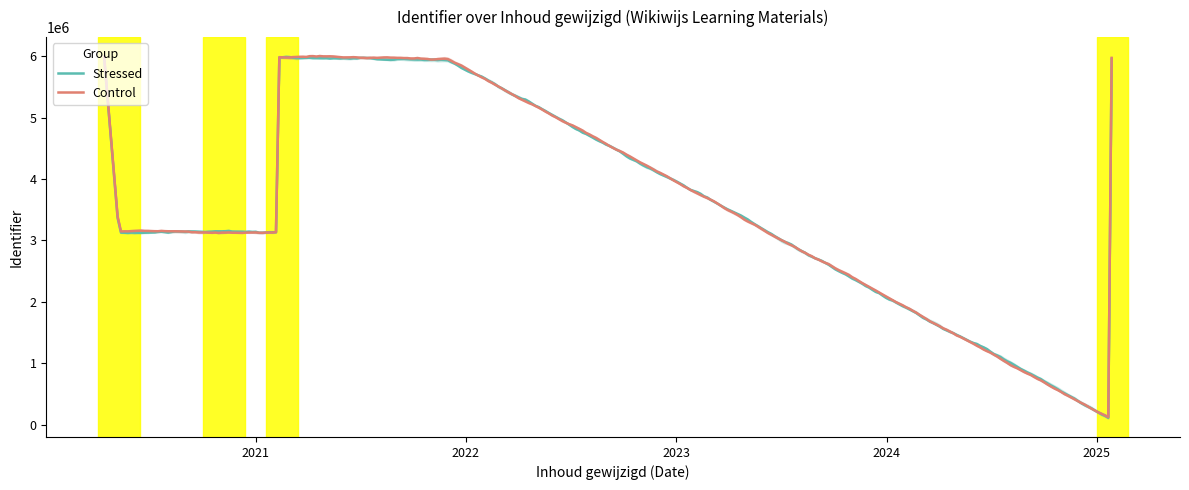

What is the difference between the maximum and minimum values?

5875733